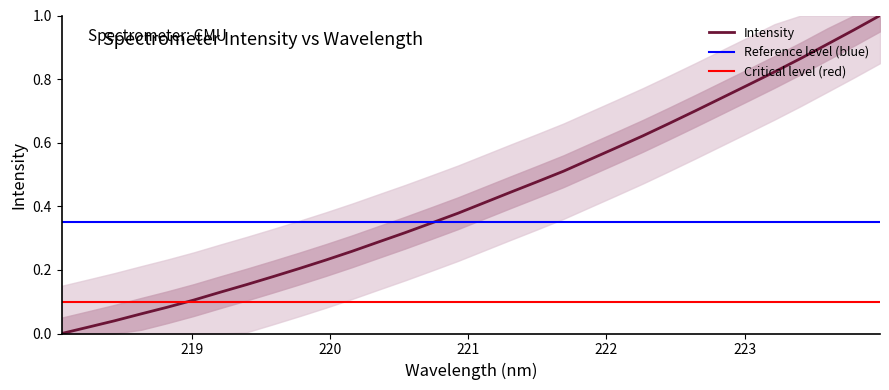

What is the change in value from 220.3533 to 222.6447?

+0.4